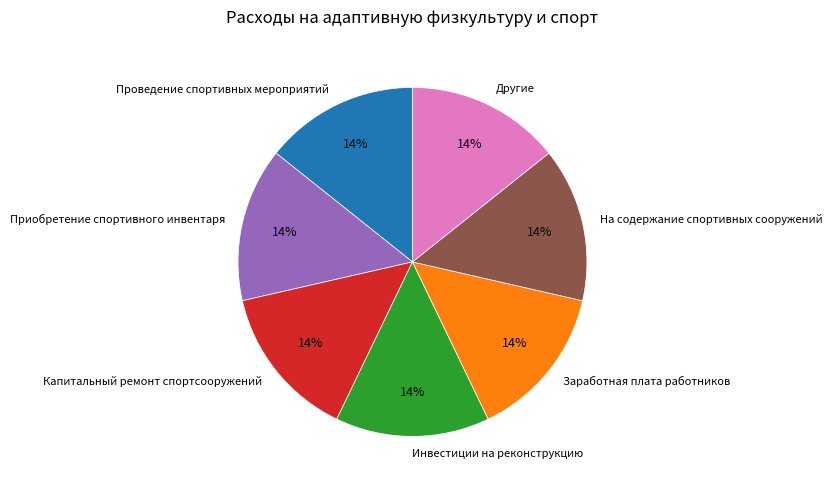

Is there any slice that represents more than half of the pie?

No